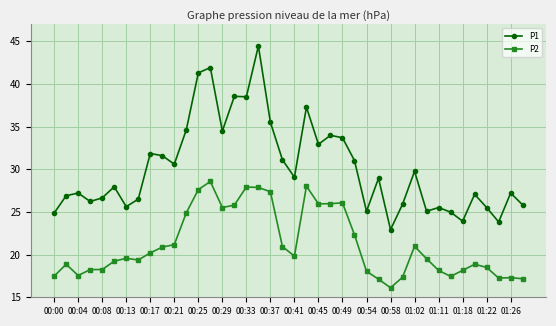

What is the average value of the P2 series?

21.2